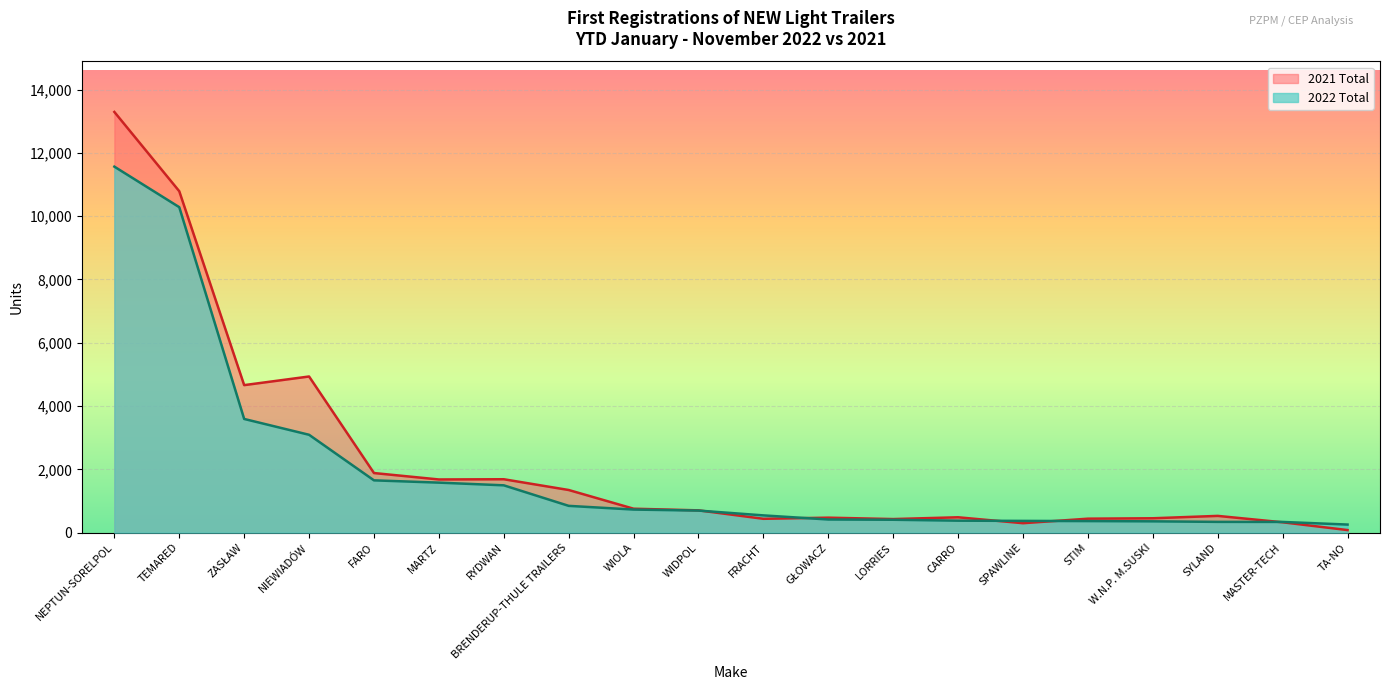

What is the difference between the highest and lowest values at STIM?

76